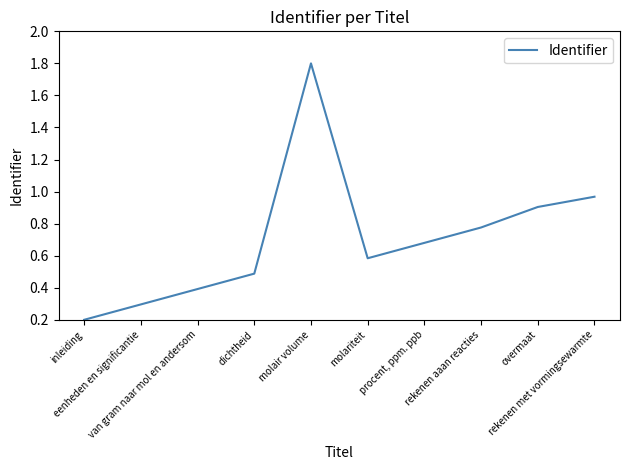

What is the change in value from van gram naar mol en andersom to dichtheid?

+0.1